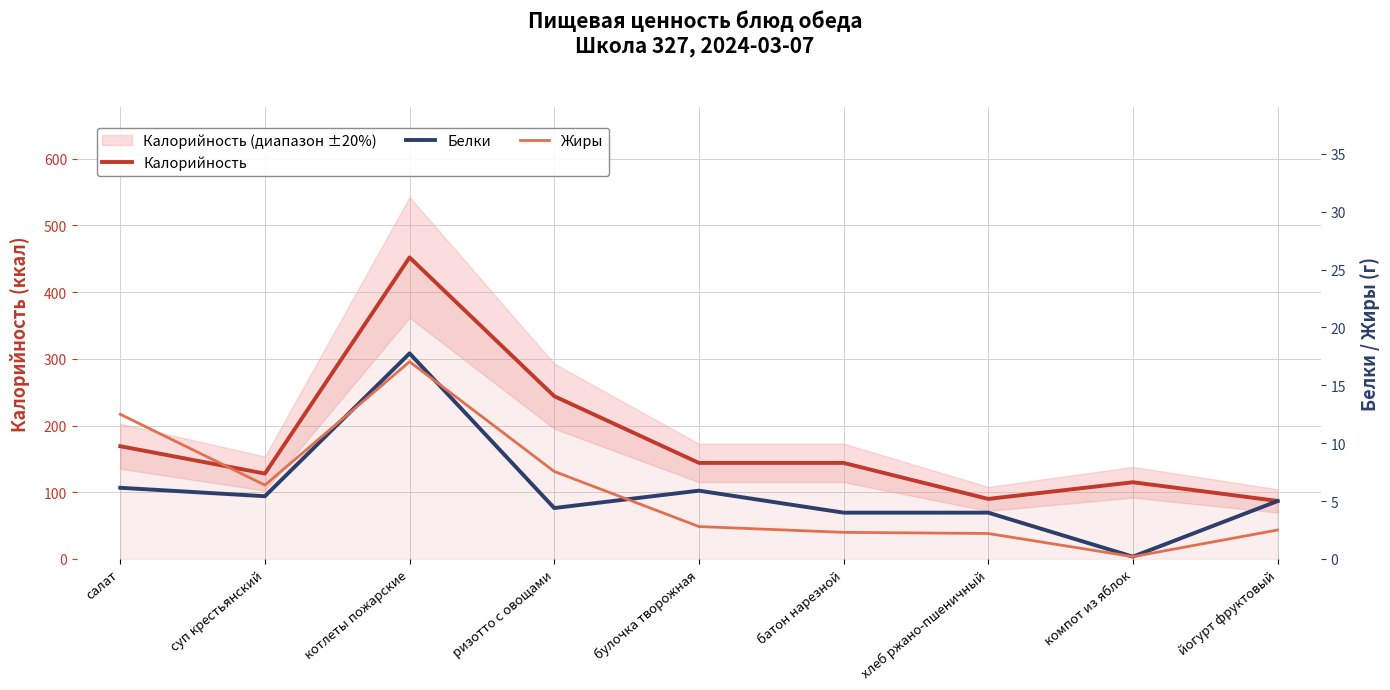

In Белки, how many points are lower than both neighbors (excluding endpoints)?

3